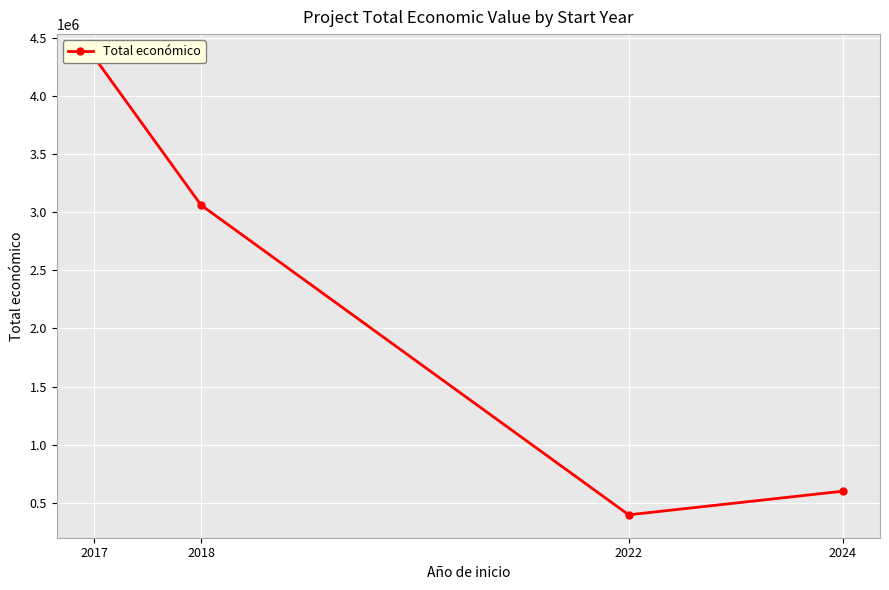

What is the average value?

2098611